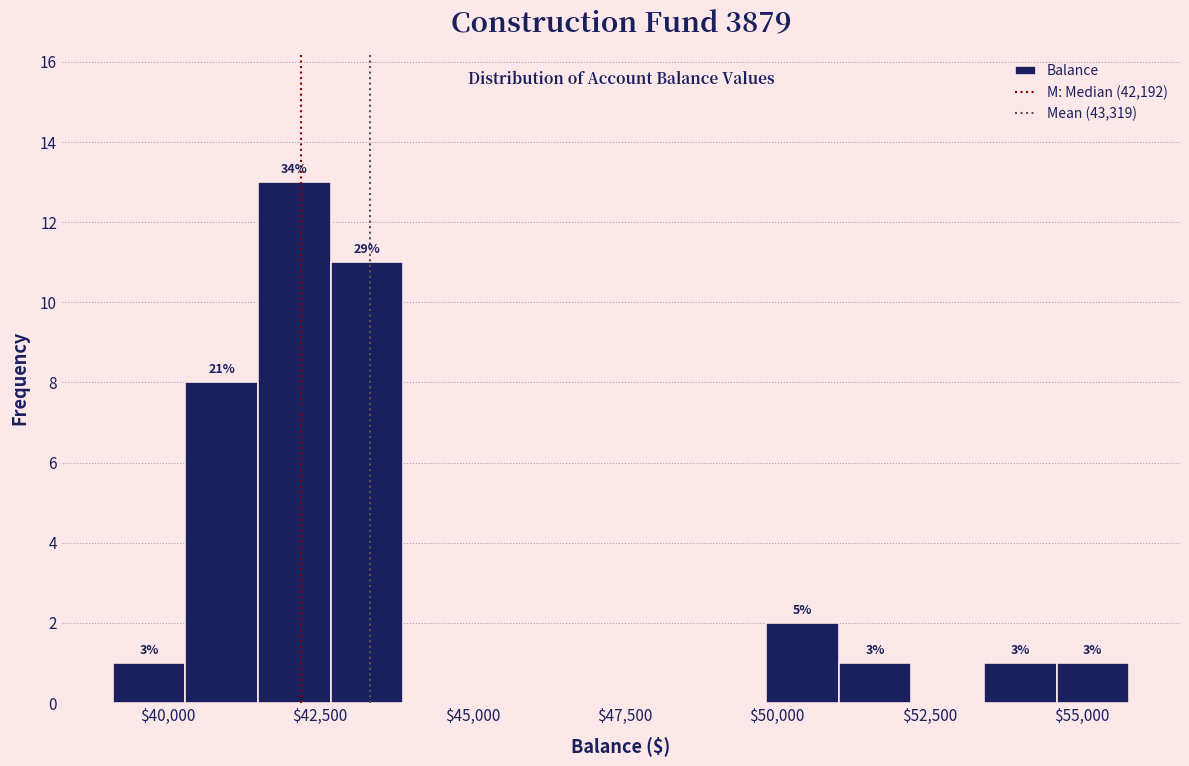

Around what value on the x-axis is the tallest bar? Give the approximate position of its centre, as read against the axis.

42000